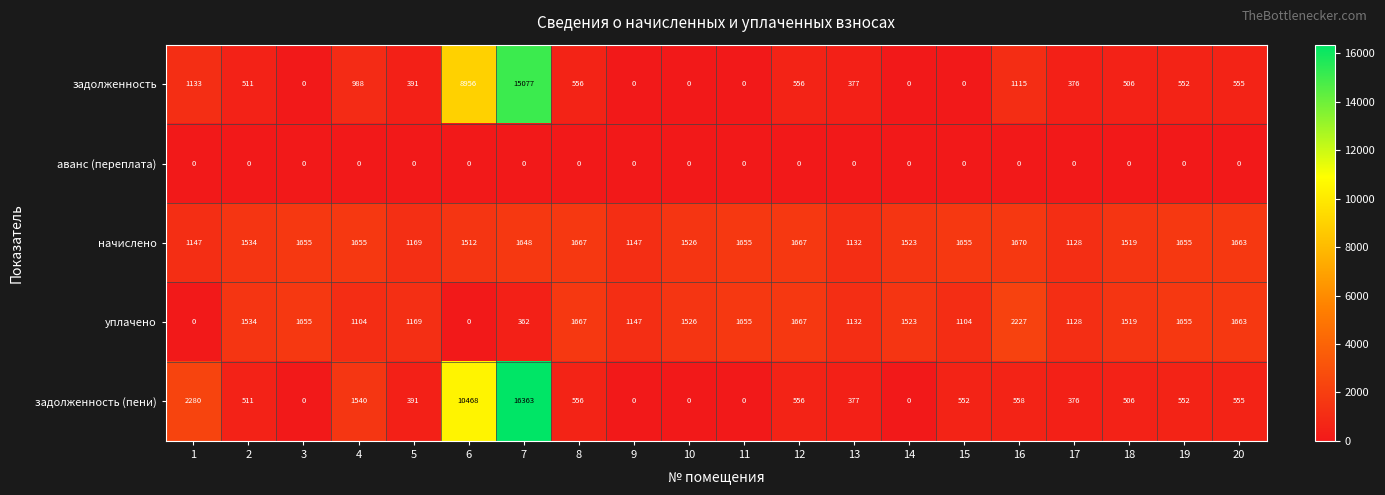

What is the maximum value for задолженность?

15077